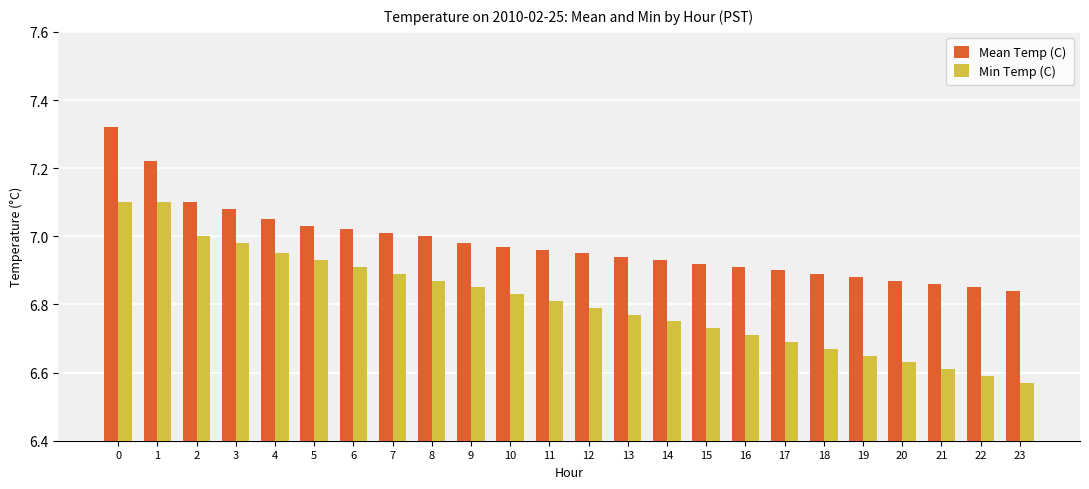

Which series changed the most between 10 and 14?

Min Temp (C)